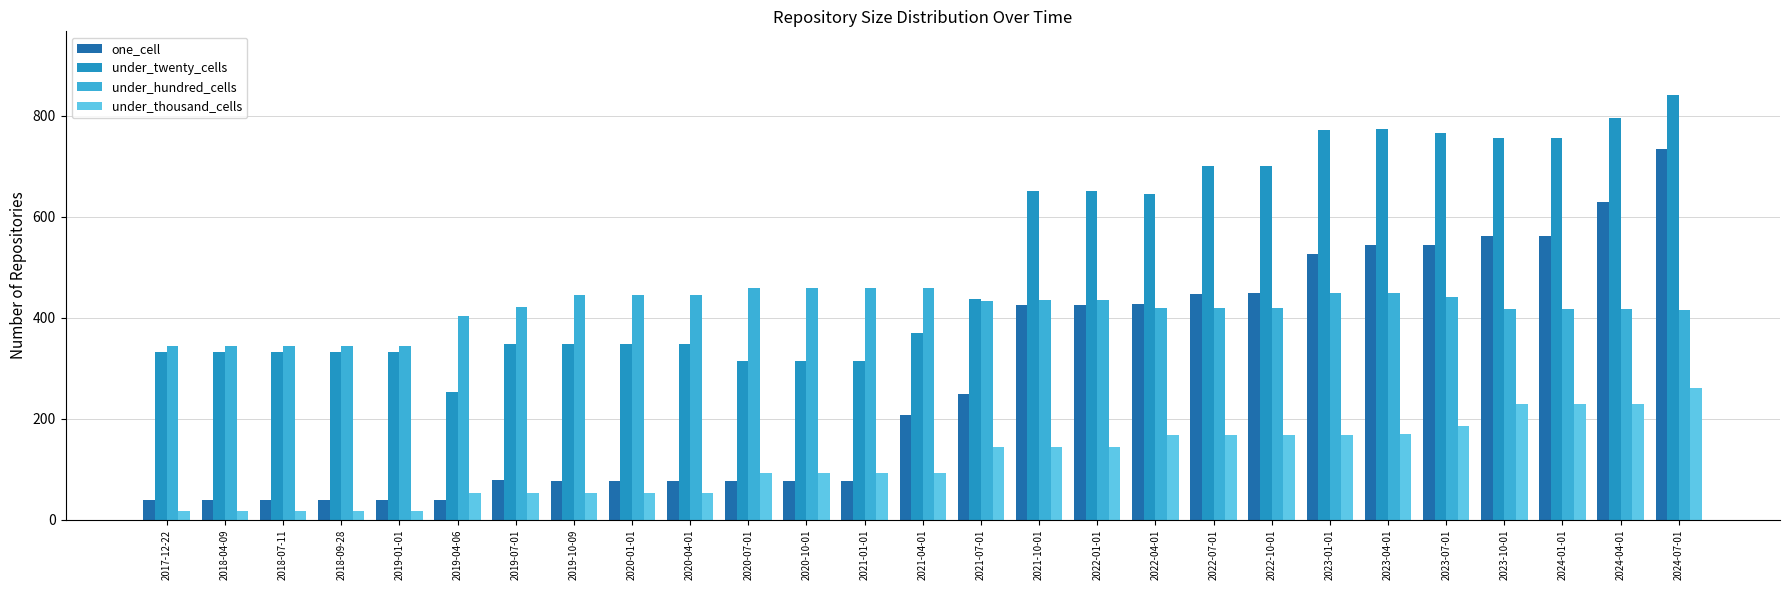

What position from the left is 2020-10-01?

12